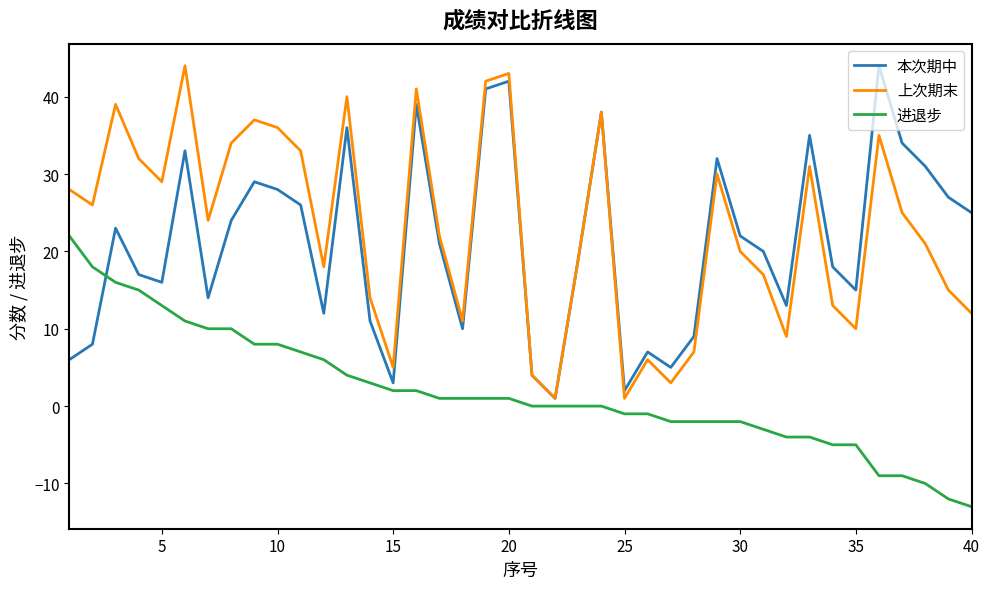

What is the greatest value displayed?

44